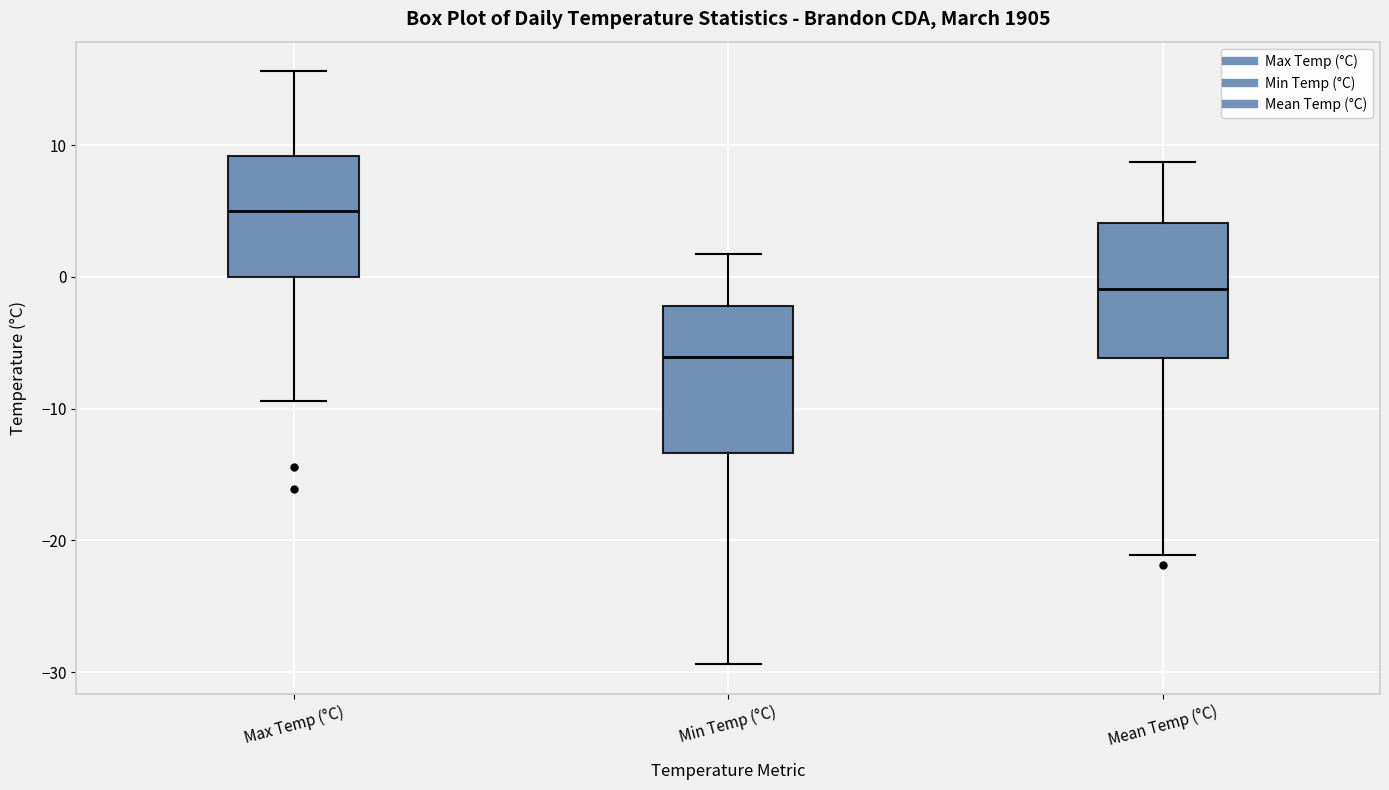

Reading left to right, transcribe this box plot: for each box, give where its median line is, the range the box spans, and where its two whiskers end, as read against the y-axis. The values are not printed on the chart, so give them approximately, as read against the axis.

Max Temp (°C): median 5, box 0 to 9, whiskers -9 to 16
Min Temp (°C): median -6, box -13 to -2, whiskers -29 to 2
Mean Temp (°C): median -1, box -6 to 4, whiskers -21 to 9